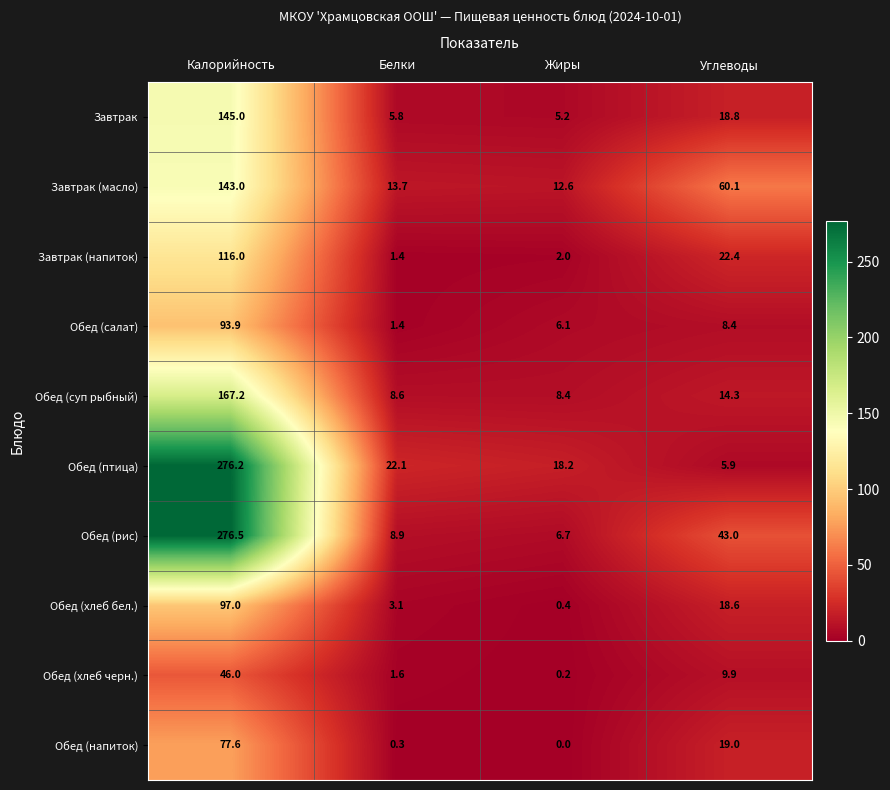

The value of Обед (салат) at Калорийность is 93.9. True or false?

True